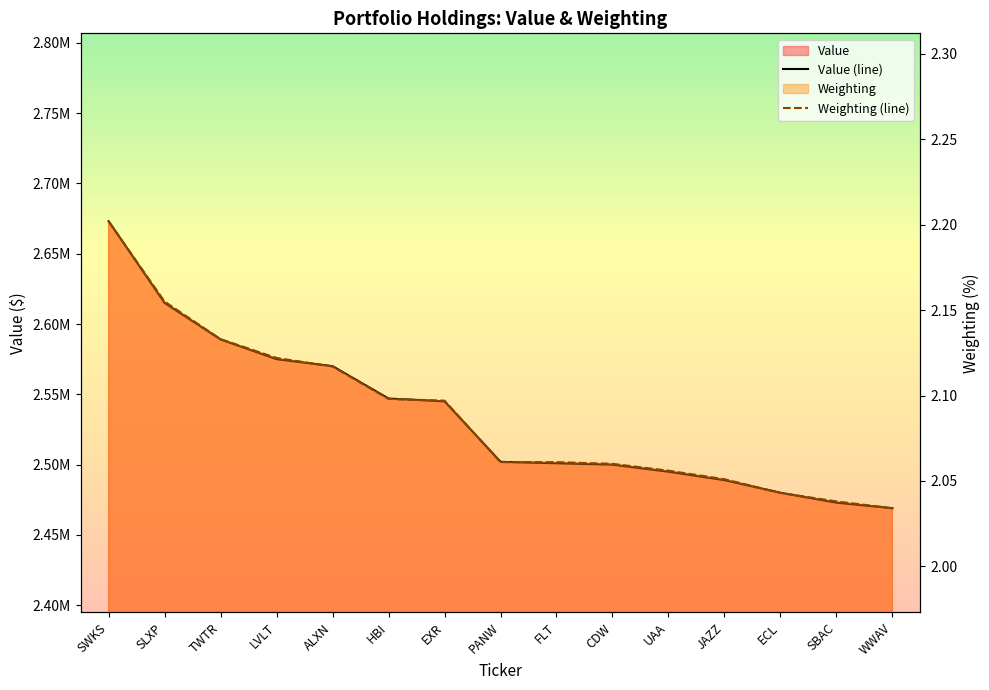

What is the value of the Weighting (line) point at the 2nd from the left?

2.2